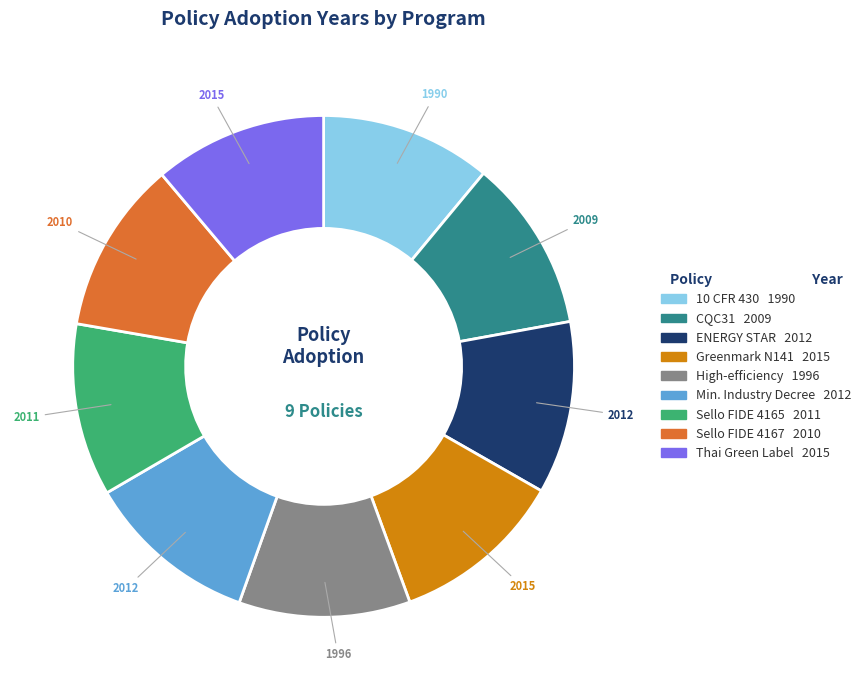

Does any single category account for the majority?

No